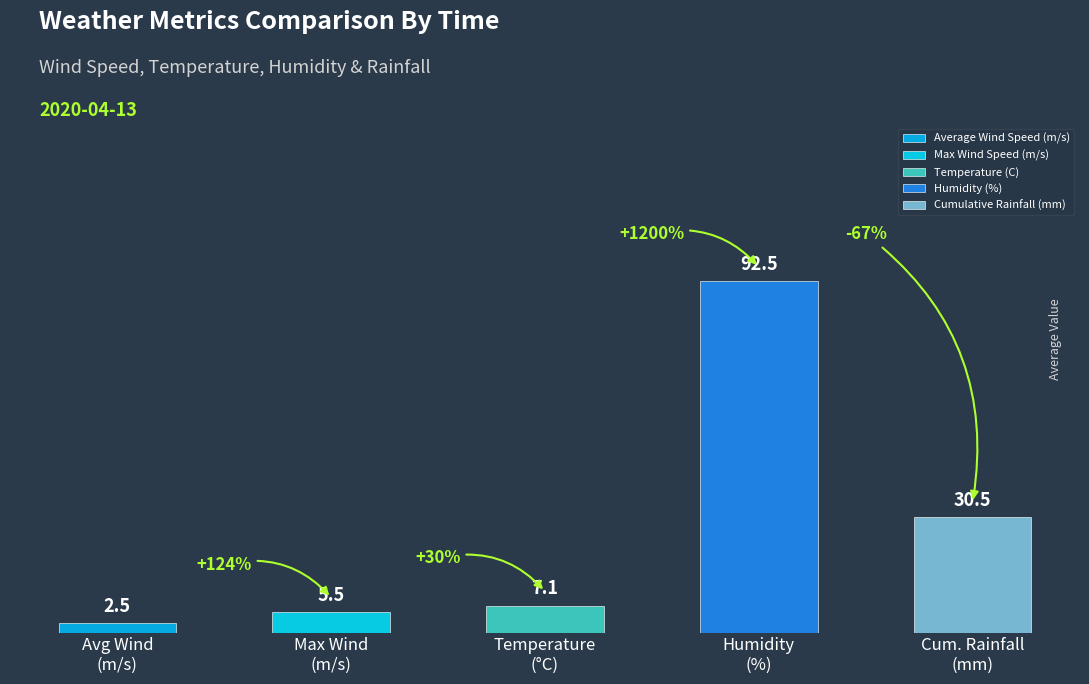

What is the difference between the highest and lowest values at 00:07?

88.8